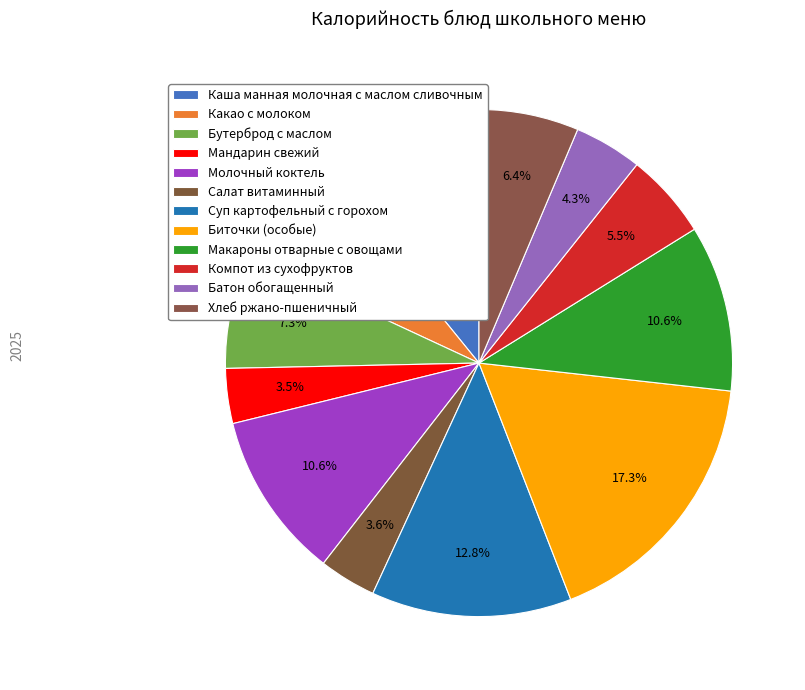

Is the sum of Макароны отварные с овощами and Компот из сухофруктов greater than half?

No